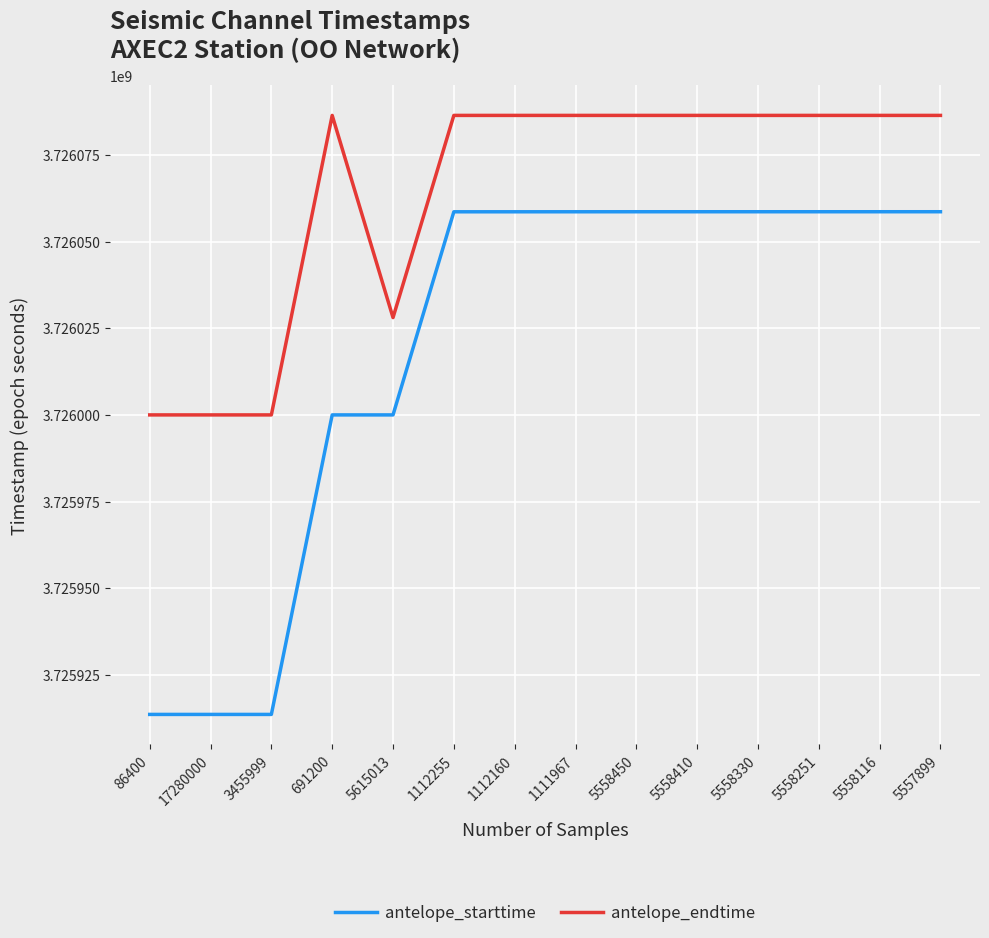

What is the maximum value shown in the chart?

3726086400.0